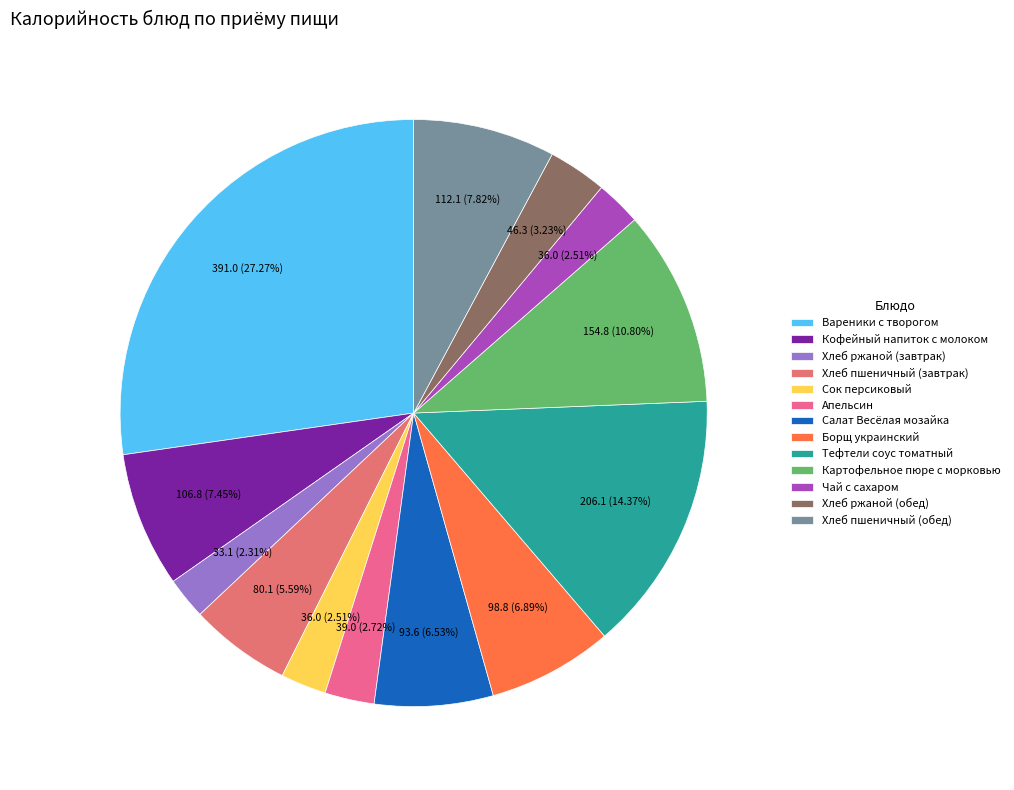

True or false: Хлеб пшеничный (завтрак) accounts for 1% of the total.

False